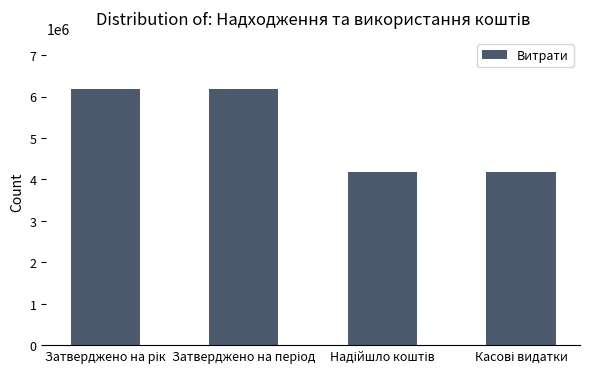

What is the smallest value displayed?

4176906